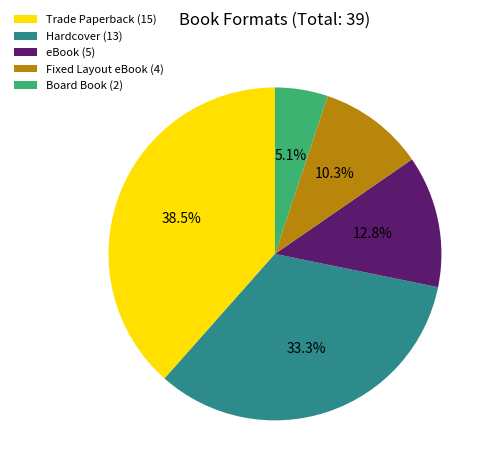

Does any single category account for the majority?

No